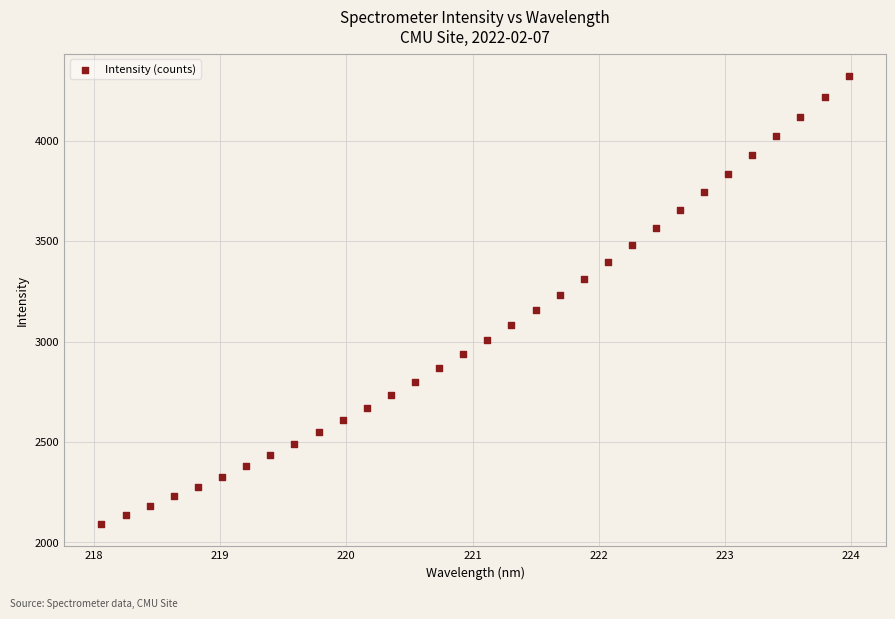

What is the range of Y values (max minus min)?

2228.8